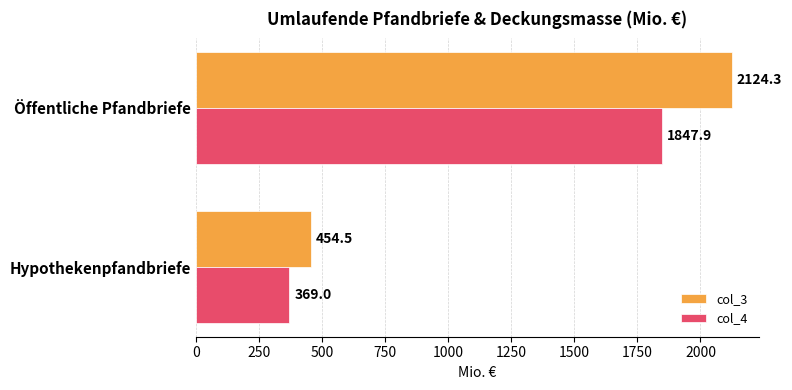

Between Hypothekenpfandbriefe and Öffentliche Pfandbriefe, which series saw the biggest shift?

col_3